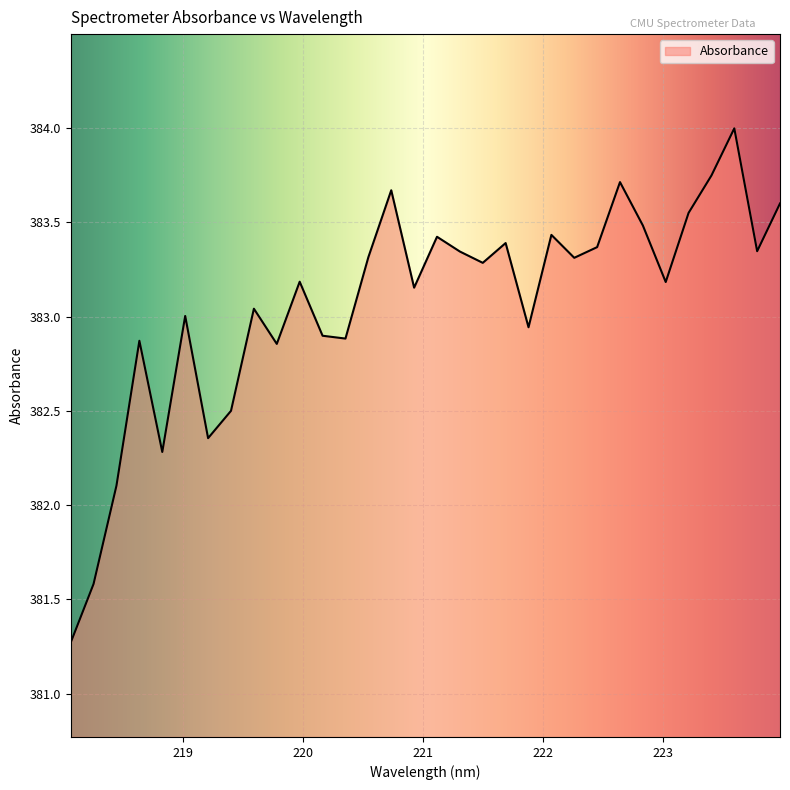

What is the greatest value displayed?

384.0